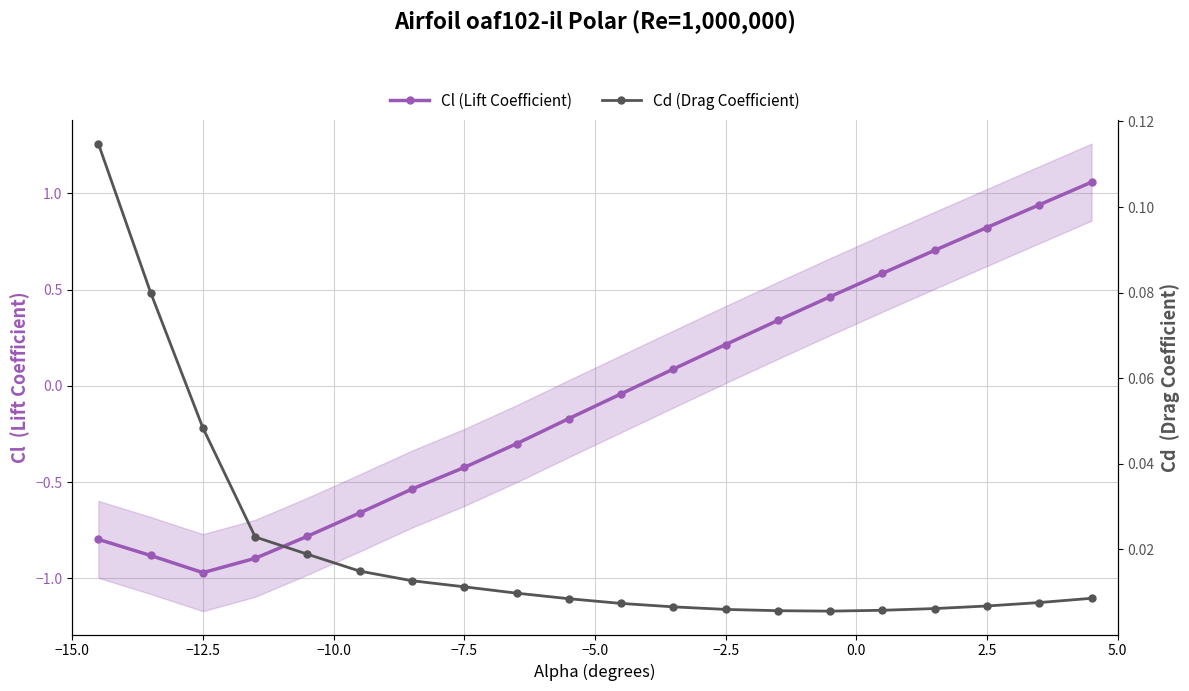

At which category does Cl (Lift Coefficient) reach its first local valley?

−12.5